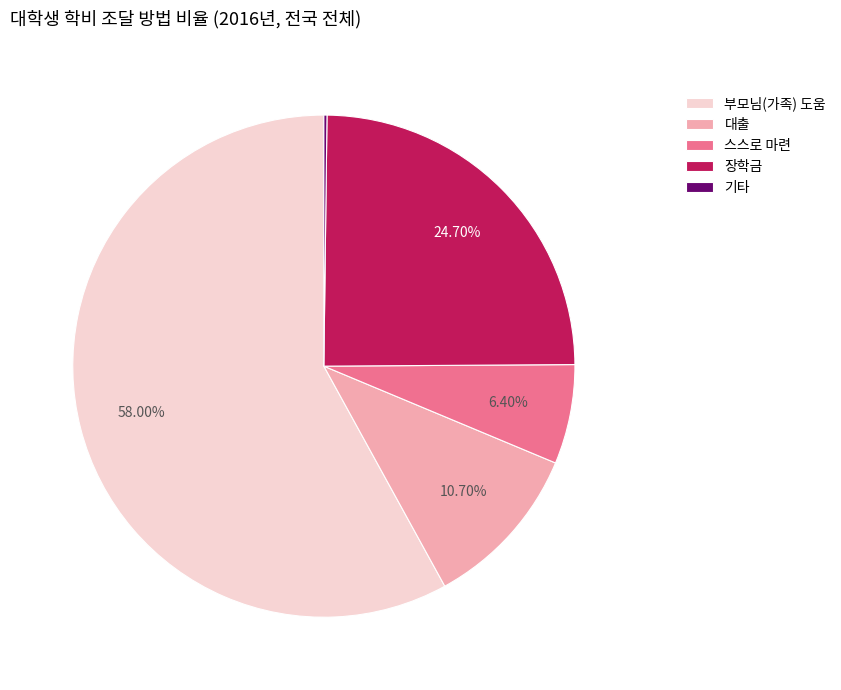

To the nearest percent, what is the combined percentage of 부모님(가족) 도움 and 대출?

69%